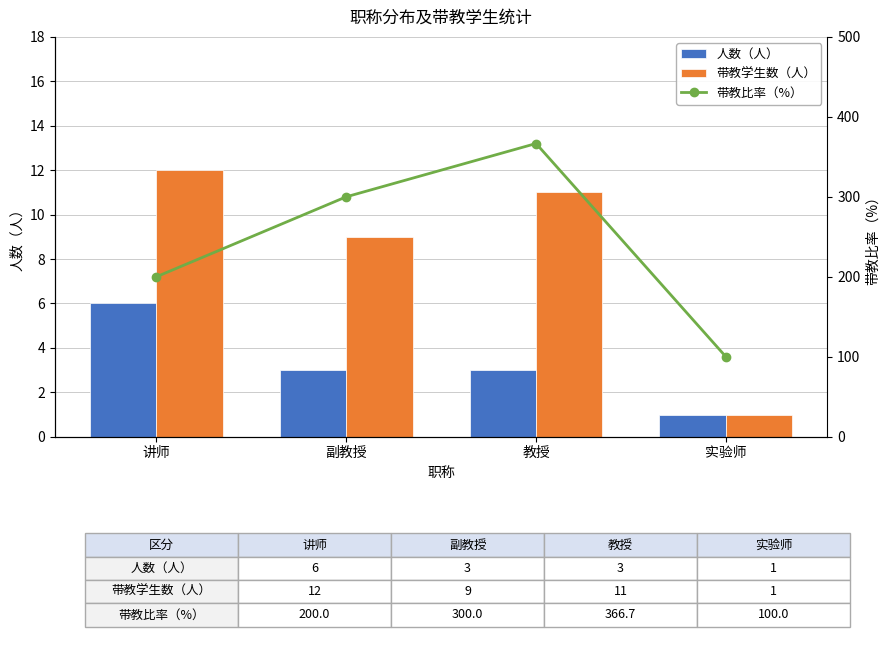

At 副教授, list the series in order from largest to smallest.

带教比率（%）, 带教学生数（人）, 人数（人）